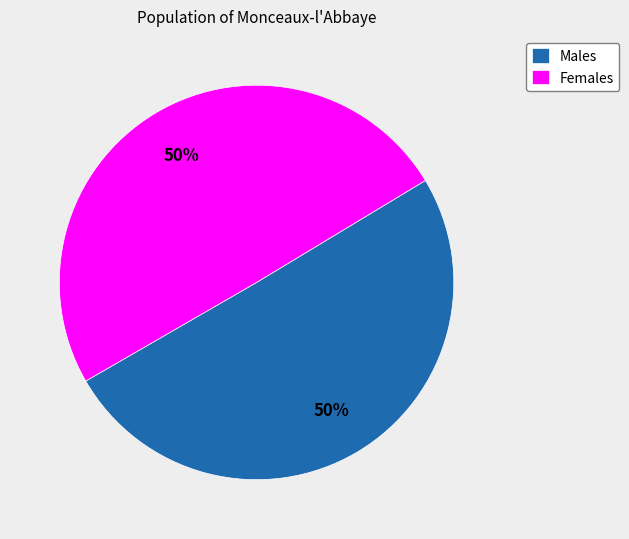

What percentage is the Females slice, to the nearest percent?

50%